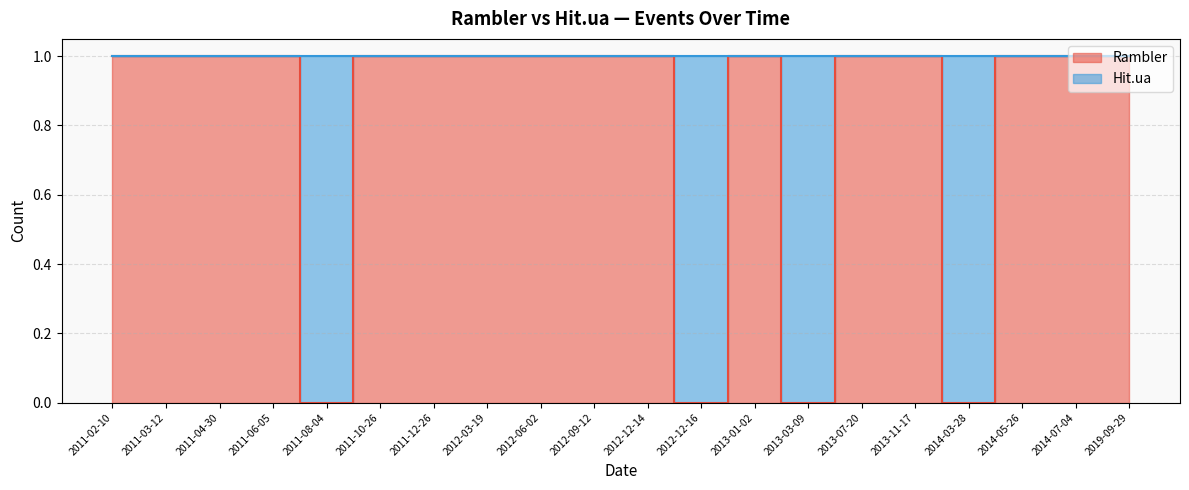

What is the sum of the values at 2013-07-20 and 2011-03-12?

2